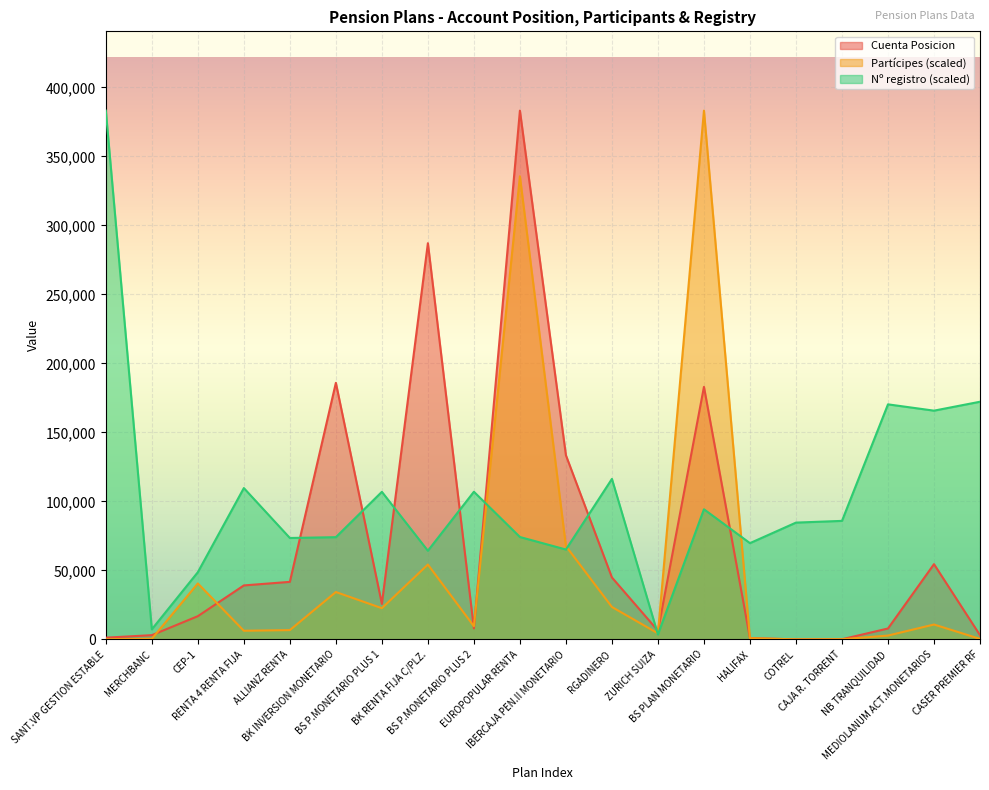

How many values in the Cuenta Posicion series are below 25743?

10